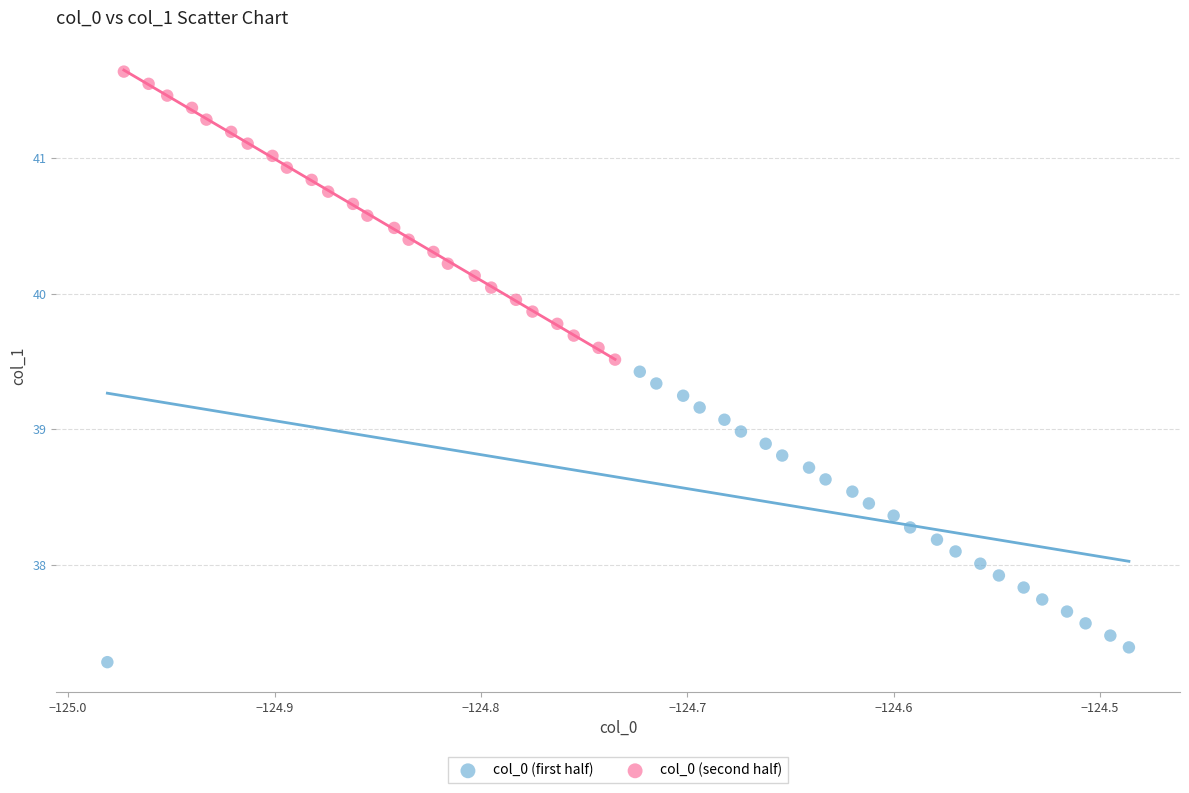

Which series contains the highest Y value?

col_0 (second half)